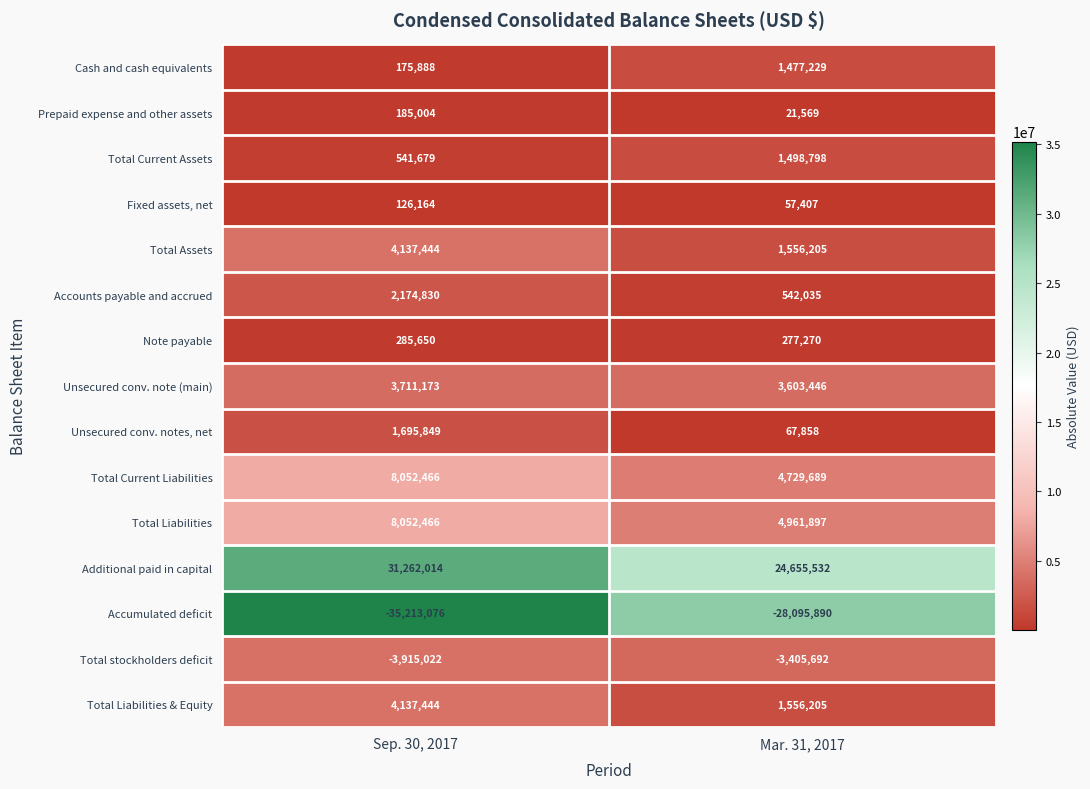

What is the sum of the Accumulated deficit values at Mar. 31, 2017 and Sep. 30, 2017?

-63308966